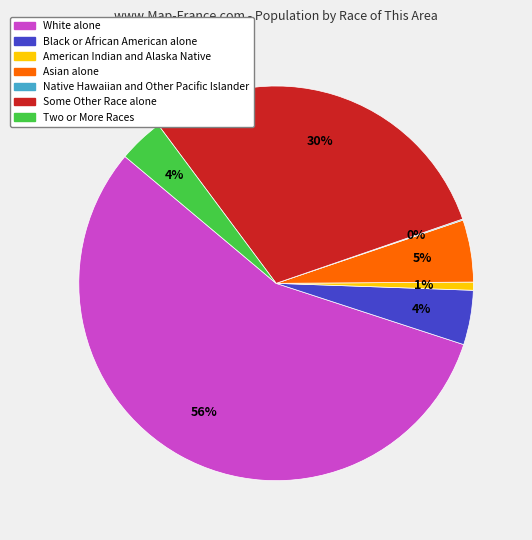

Is the sum of Asian alone and Two or More Races greater than half?

No